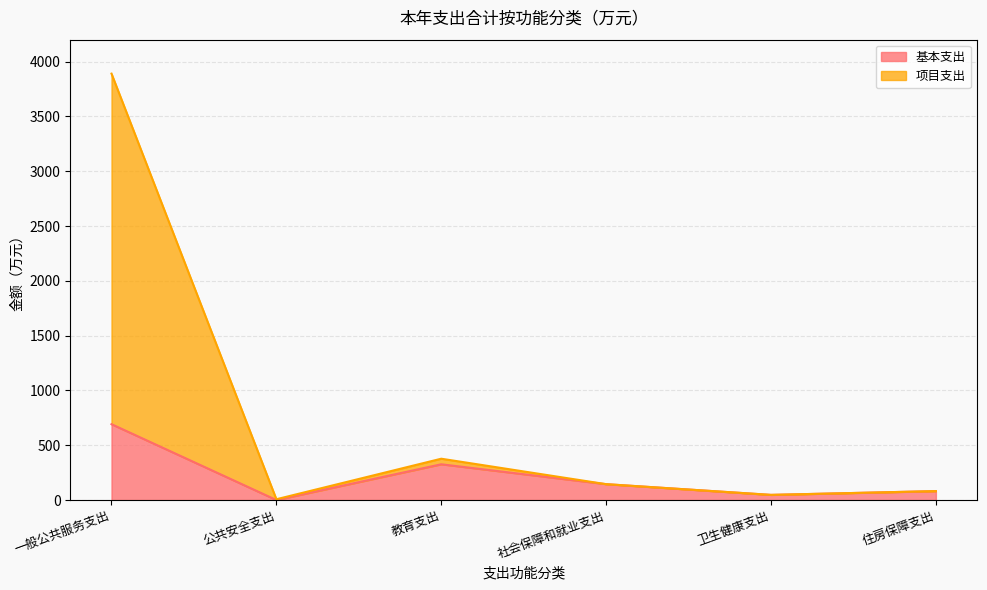

The 基本支出 series shows 36.2 at 住房保障支出. True or false?

False